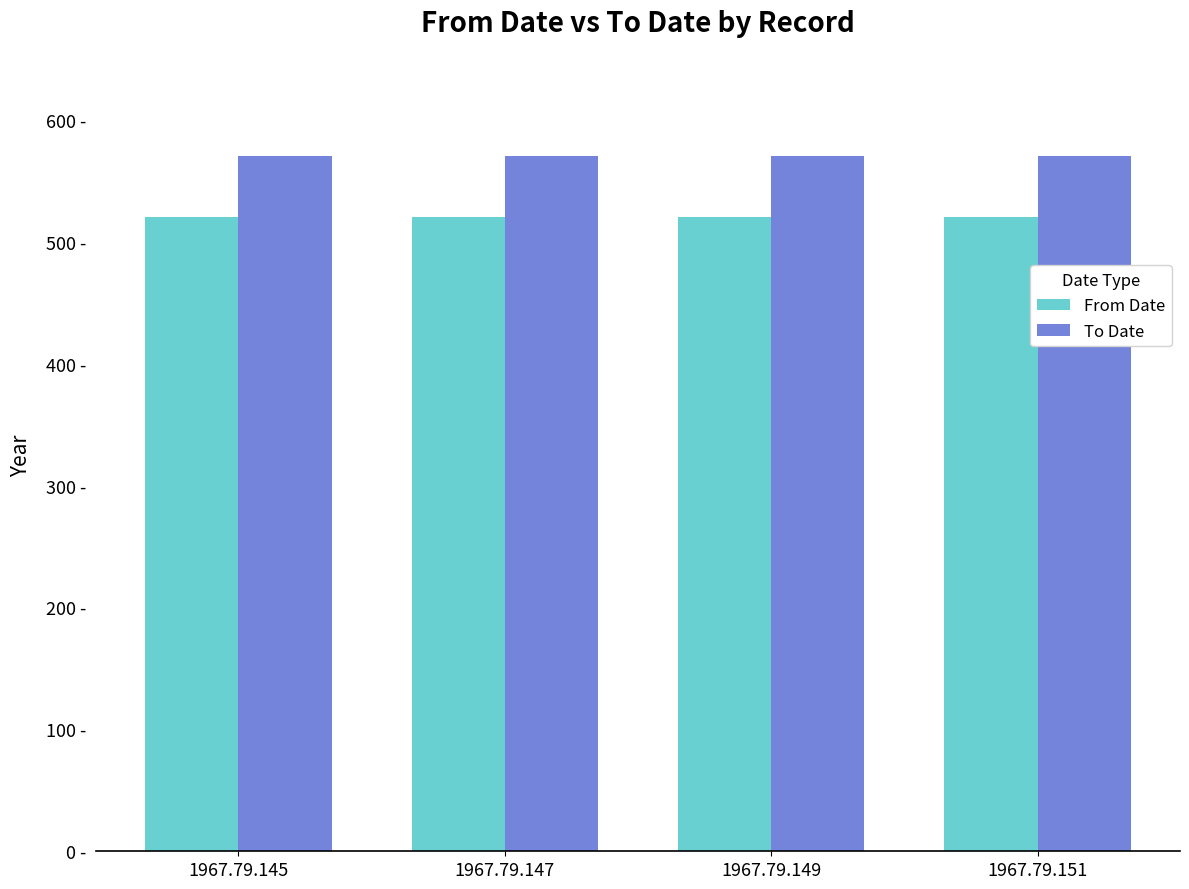

Rank the categories by From Date value from lowest to highest.

1967.79.145, 1967.79.147, 1967.79.149, 1967.79.151